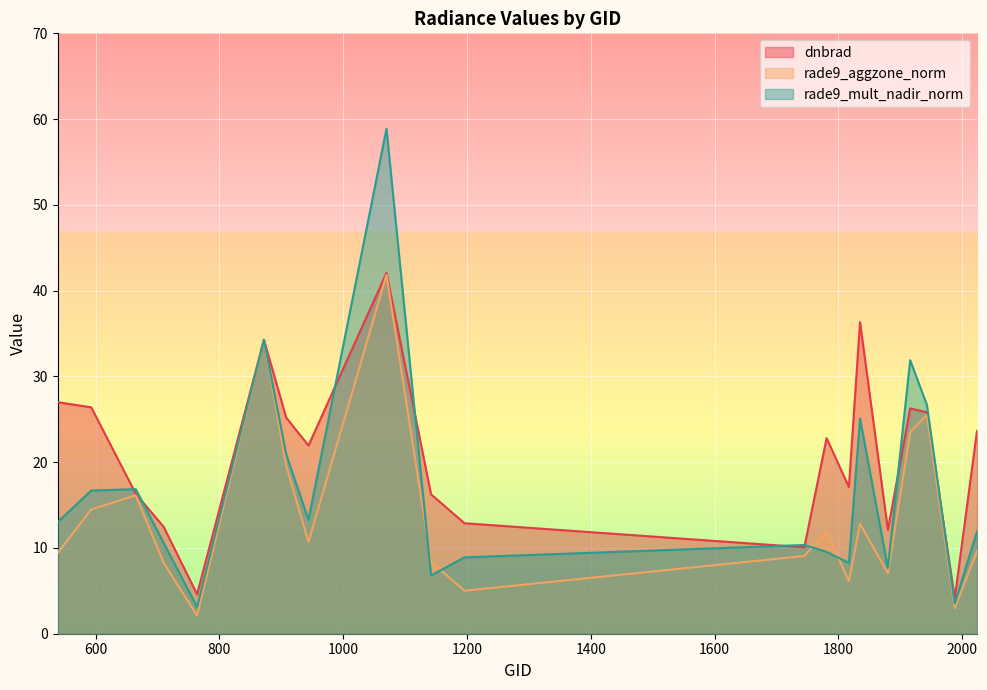

List the labels in order of rade9_mult_nadir_norm value, largest first.

1070, 872, 1916, 1943, 1835, 908, 665, 593, 944, 539, 2024, 710, 1745, 1781, 1196, 1817, 1880, 1142, 1988, 764